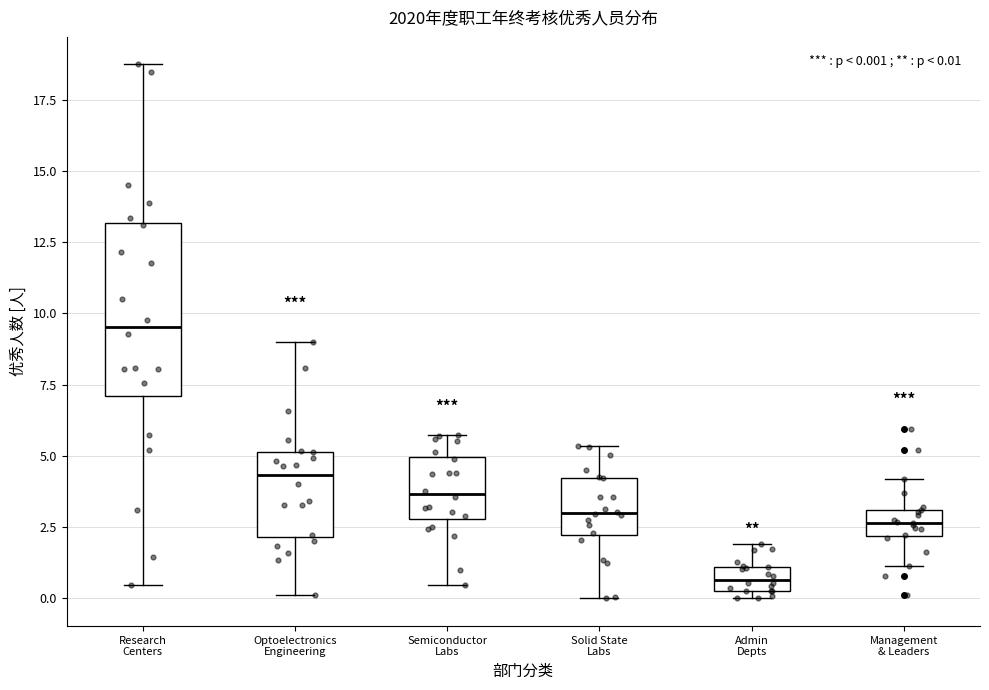

Which box has the highest median line?

Research Centers